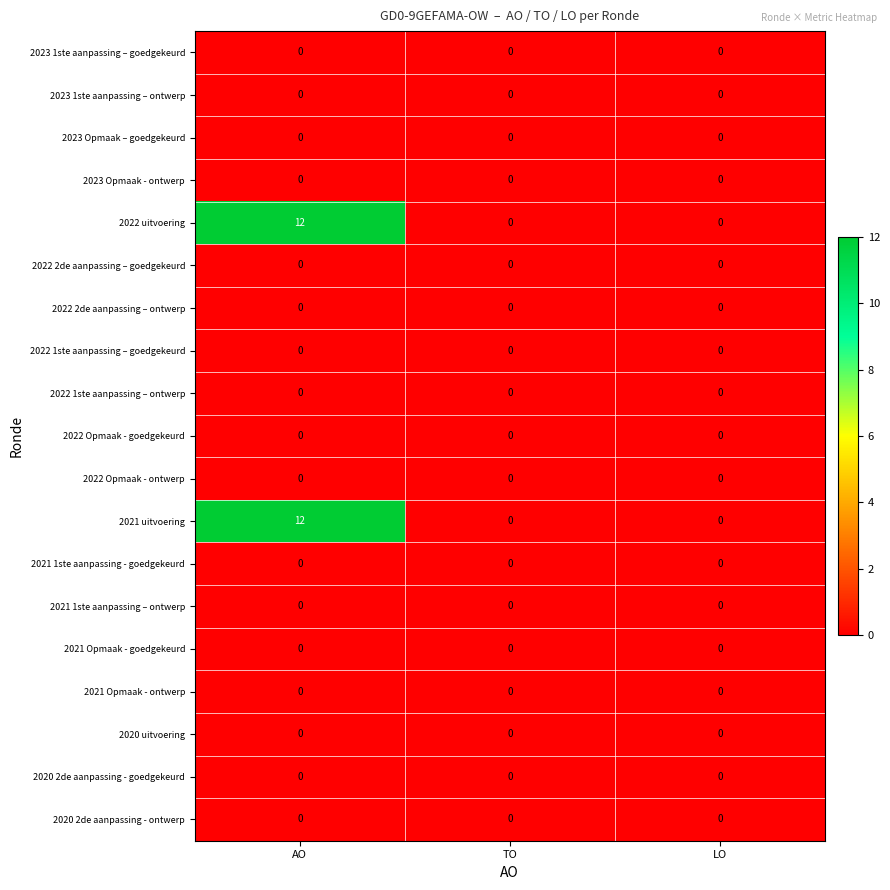

The value of 2023 1ste aanpassing – ontwerp at LO is 0. True or false?

True